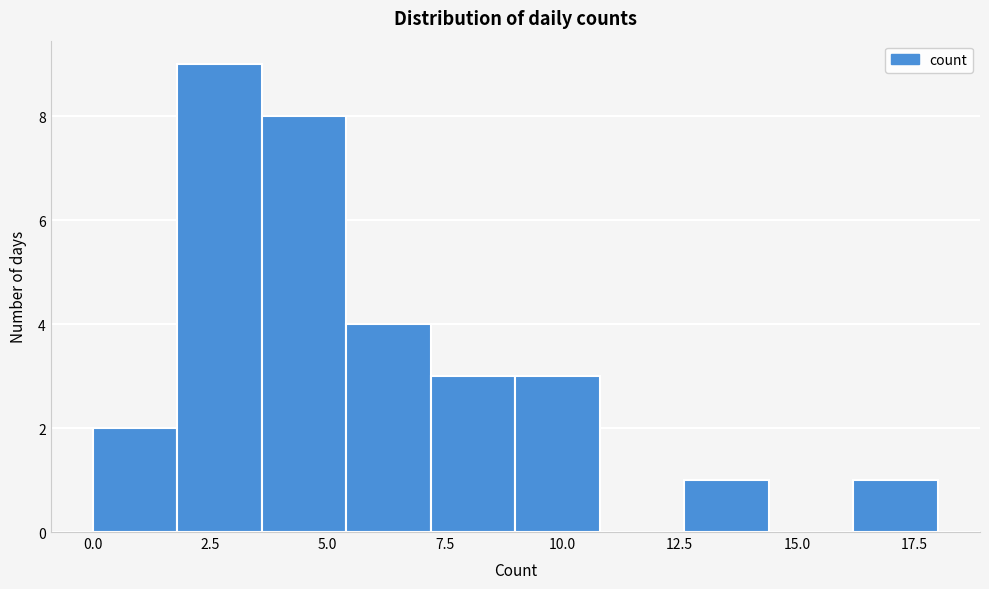

Around what value on the x-axis is the tallest bar? Give the approximate position of its centre, as read against the axis.

2.5